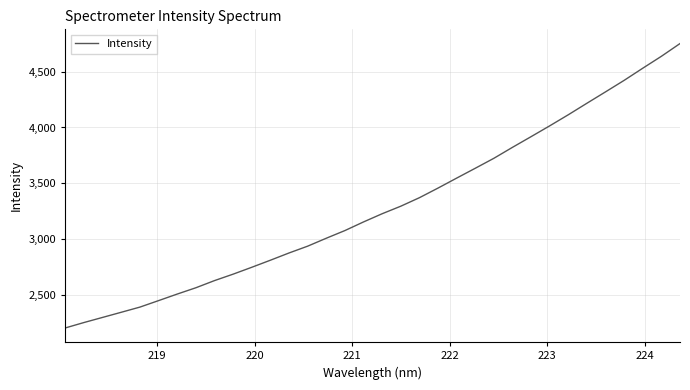

How many lines are shown in the chart?

1